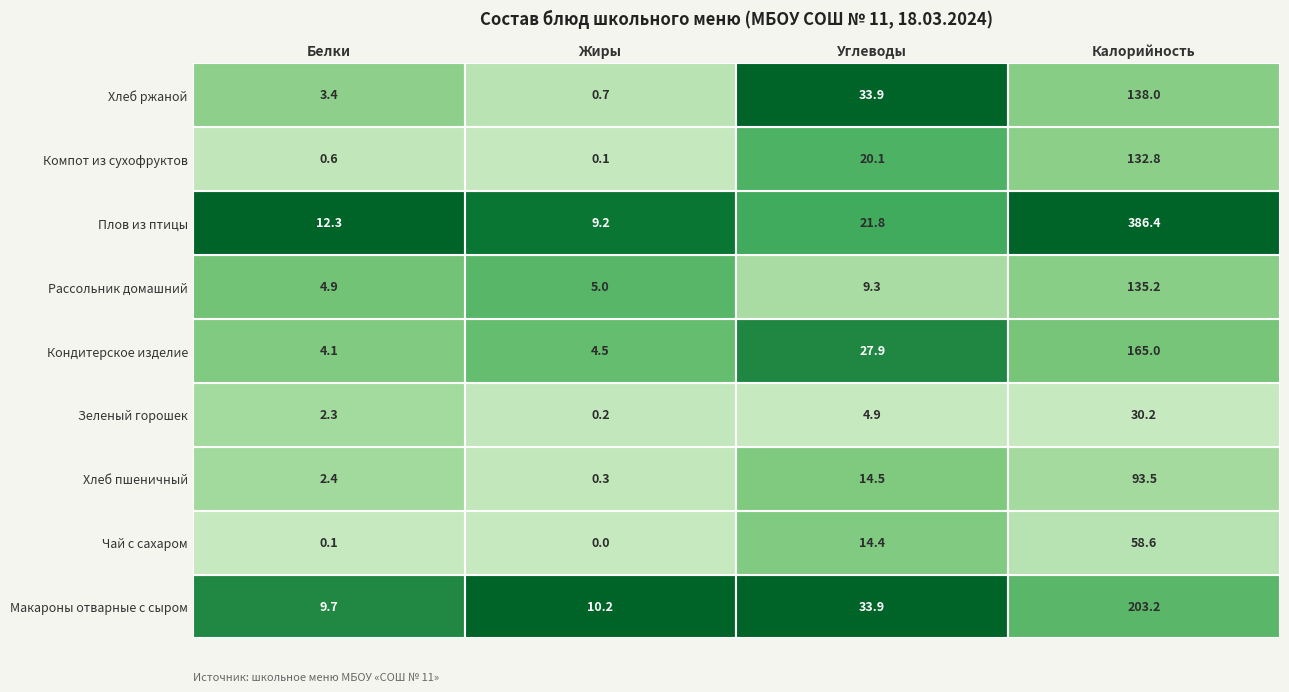

Reading right to left, what are all the values shown in this chart?

Макароны отварные с сыром: 3=203.2	2=33.9	1=10.2	0=9.7
Чай с сахаром: 3=58.6	2=14.4	1=0.0	0=0.1
Хлеб пшеничный: 3=93.5	2=14.5	1=0.3	0=2.4
Зеленый горошек: 3=30.2	2=4.9	1=0.2	0=2.3
Кондитерское изделие: 3=165.0	2=27.9	1=4.5	0=4.1
Рассольник домашний: 3=135.2	2=9.3	1=5.0	0=4.9
Плов из птицы: 3=386.4	2=21.8	1=9.2	0=12.3
Компот из сухофруктов: 3=132.8	2=20.1	1=0.1	0=0.6
Хлеб ржаной: 3=138.0	2=33.9	1=0.7	0=3.4